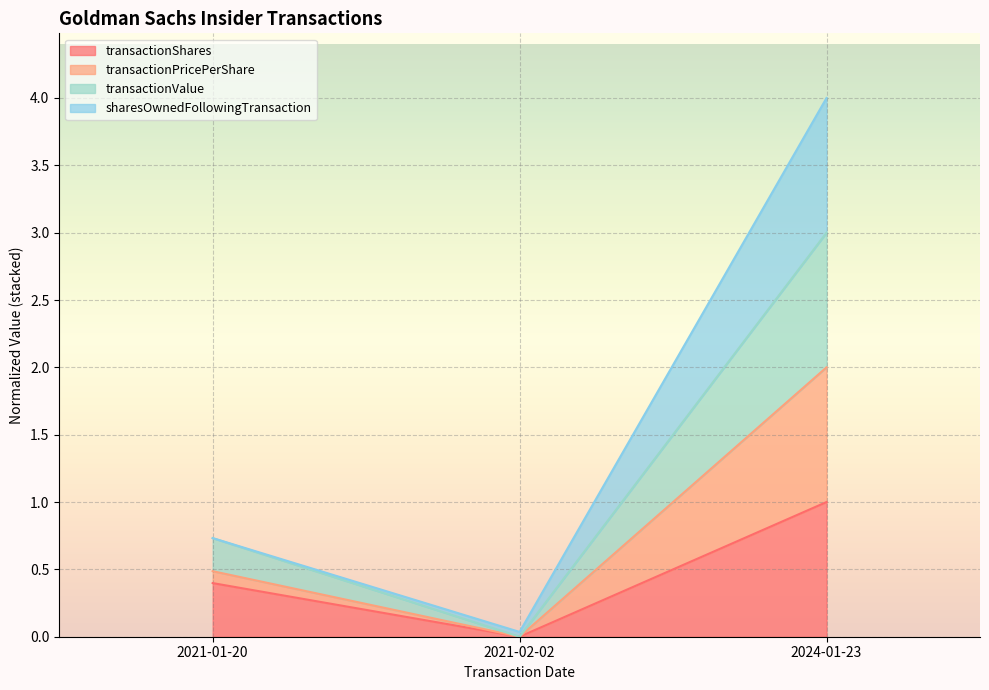

At which category is the sum across all series the highest?

2024-01-23